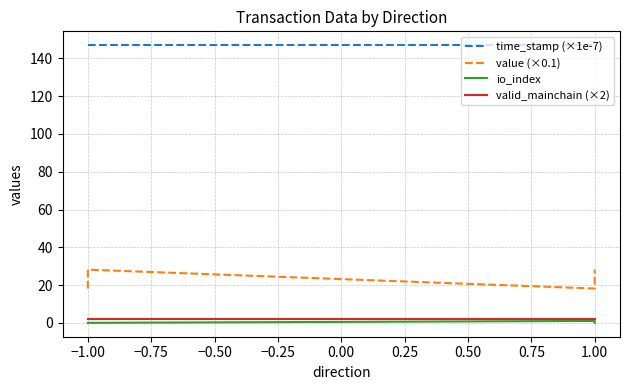

The valid_mainchain (×2) series shows 0.8 at 1.00. True or false?

False